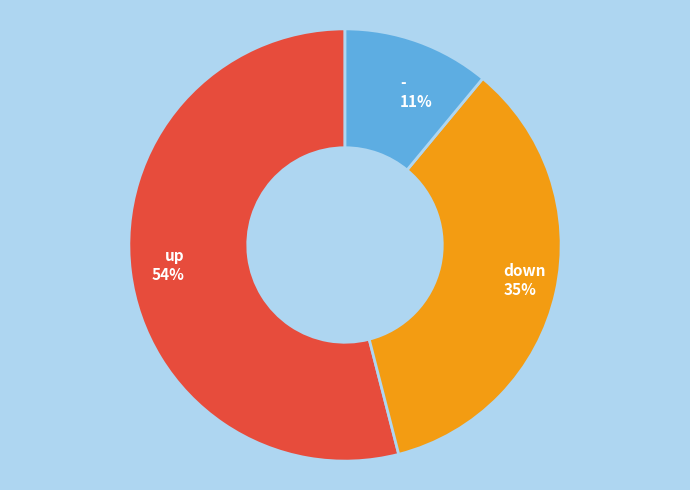

Between down and up, which is larger?

up